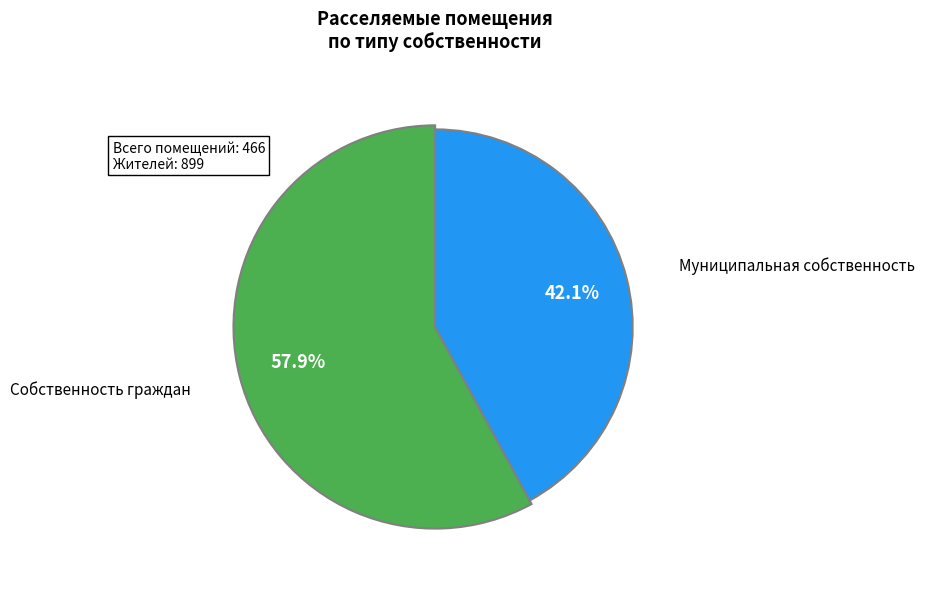

What percentage is the Муниципальная собственность slice, to the nearest percent?

42%